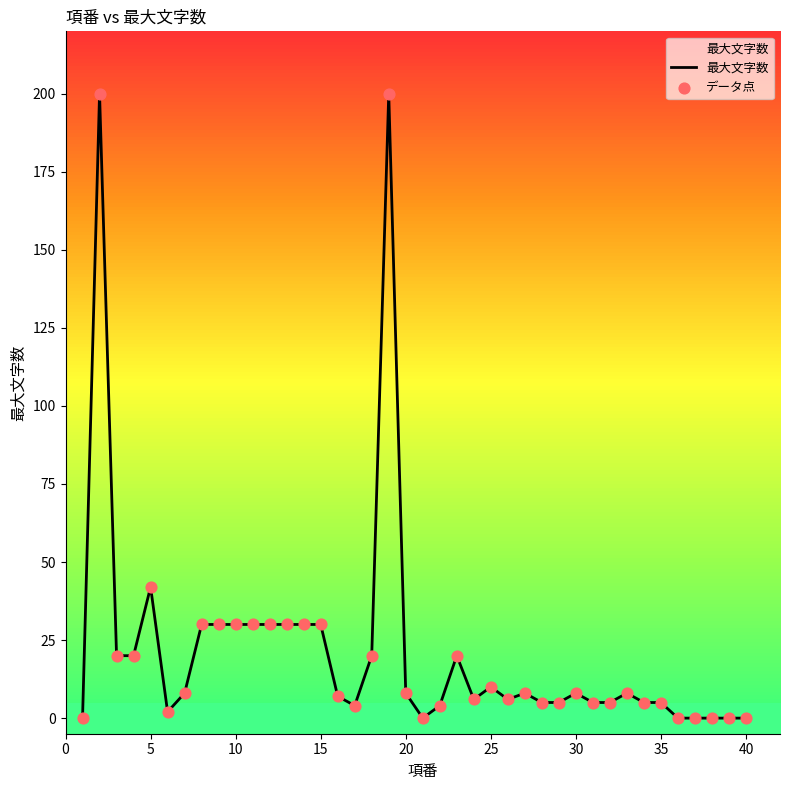

True or false: 最大文字数 has a value of 30 at 10.

True